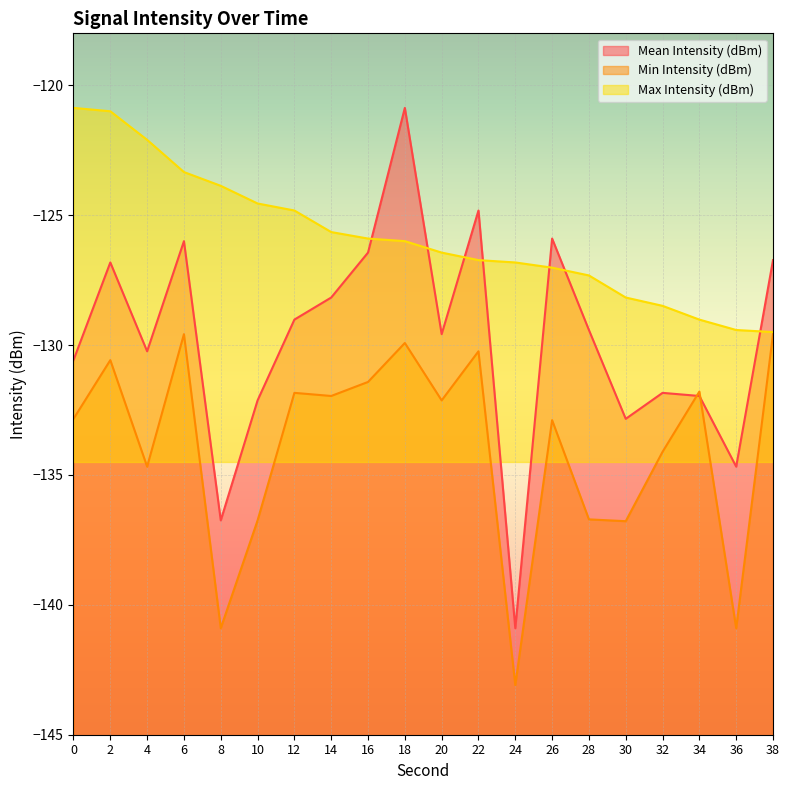

Rank the series at 18 from lowest to highest value.

Min Intensity (dBm), Max Intensity (dBm), Mean Intensity (dBm)